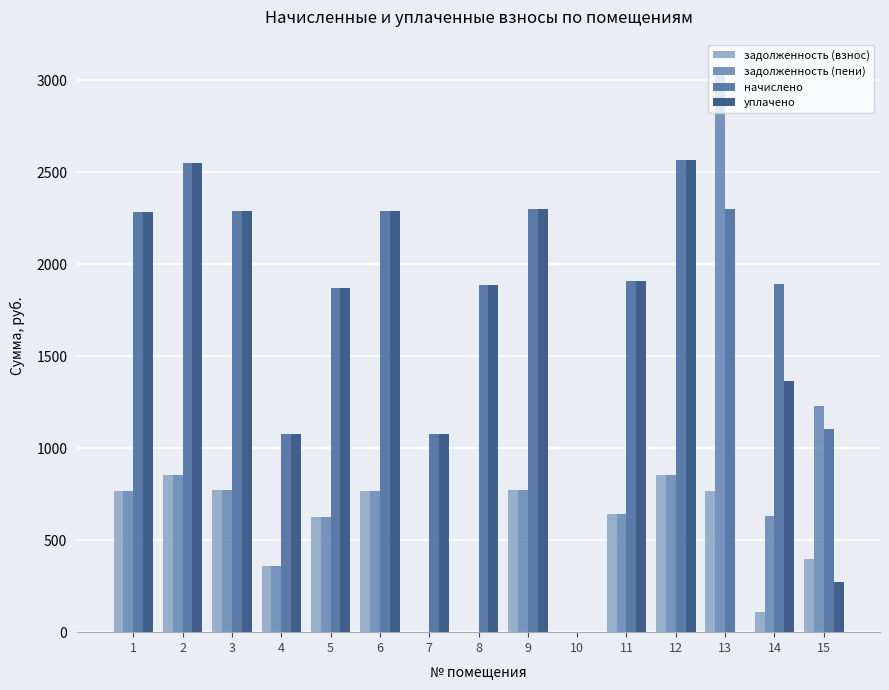

Is it true that задолженность (взнос) equals 766.2 at 6?

True